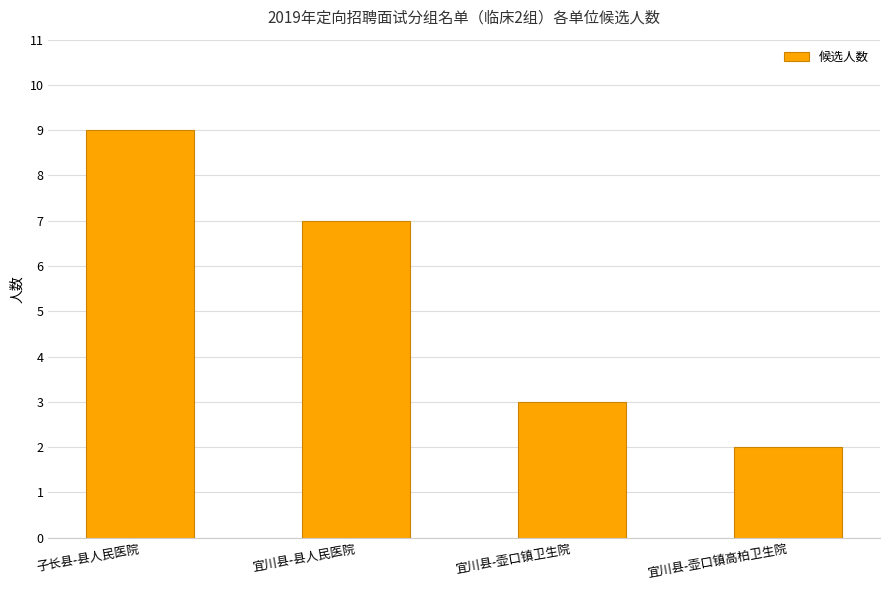

What is the greatest value displayed?

9